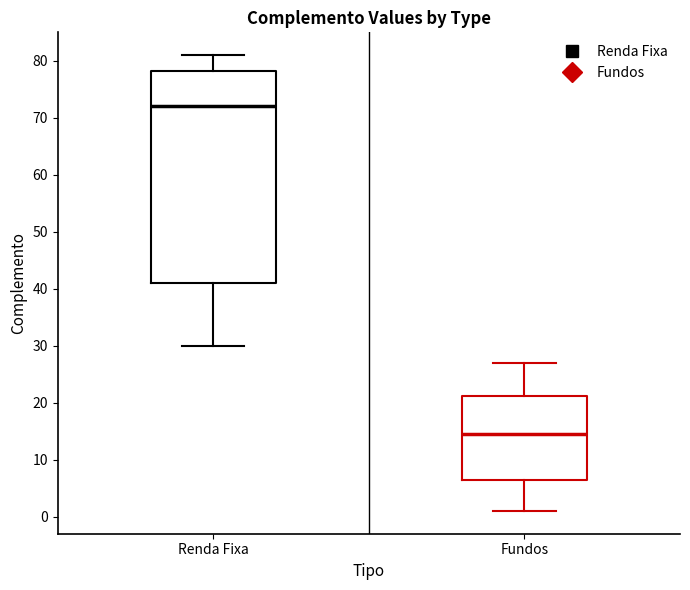

Where is the lower edge of the box for Renda Fixa on the y-axis? The values are not printed on the chart, so give them approximately, as read against the axis.

41